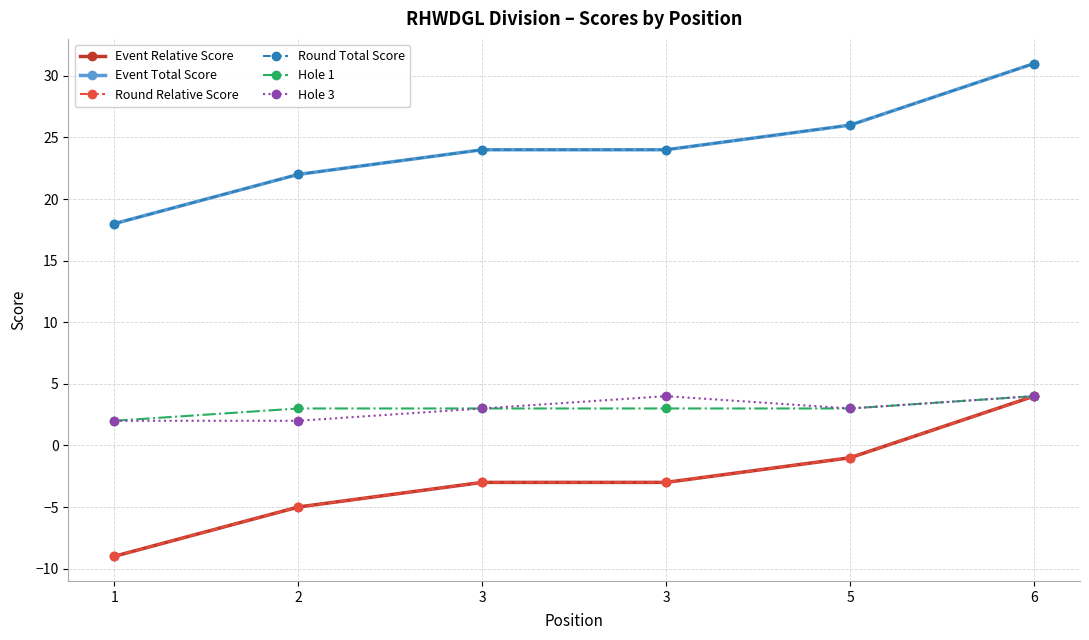

True or false: Round Relative Score has a value of -5 at 2.

True